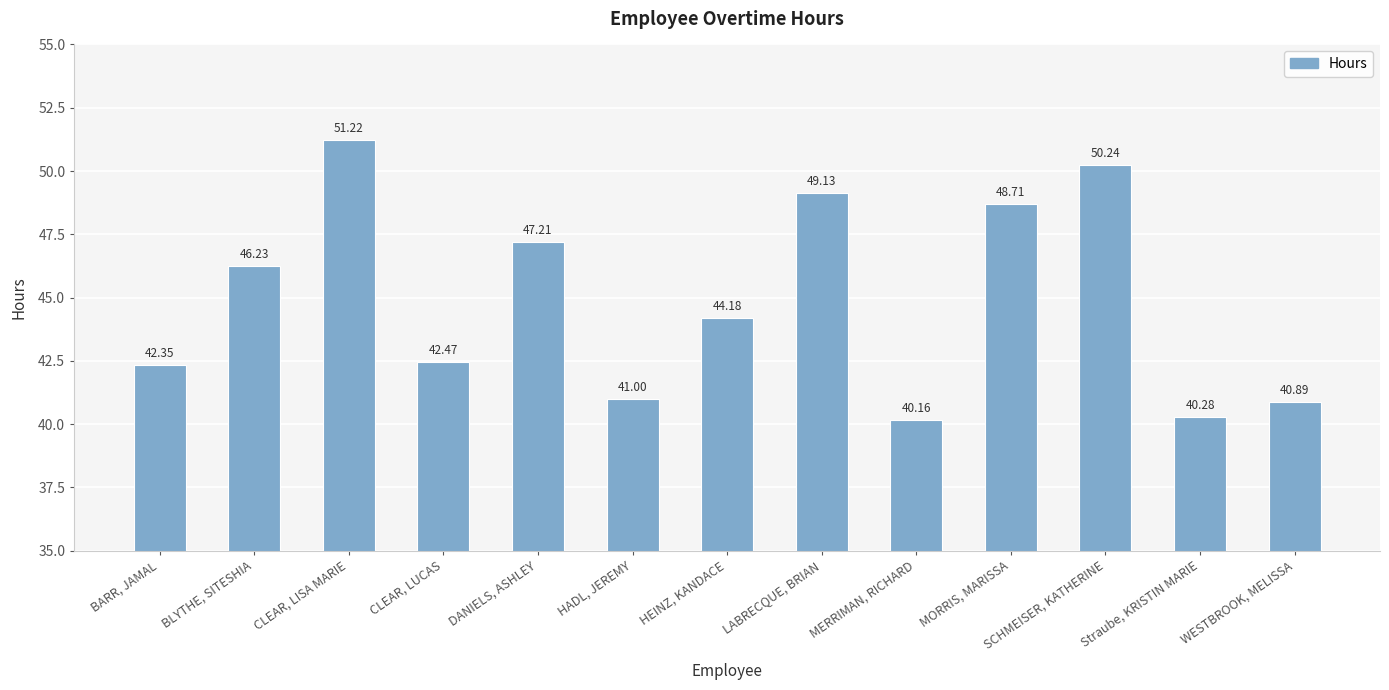

Which category has the lowest value across all series?

MERRIMAN, RICHARD